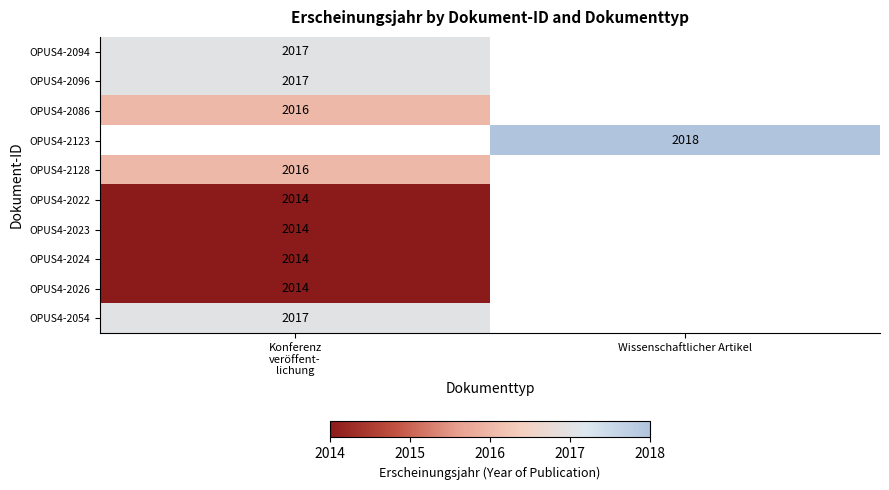

Is the value of OPUS4-2128 at Konferenz veröffent- lichung greater than the value of OPUS4-2096 at Wissenschaftlicher Artikel?

No